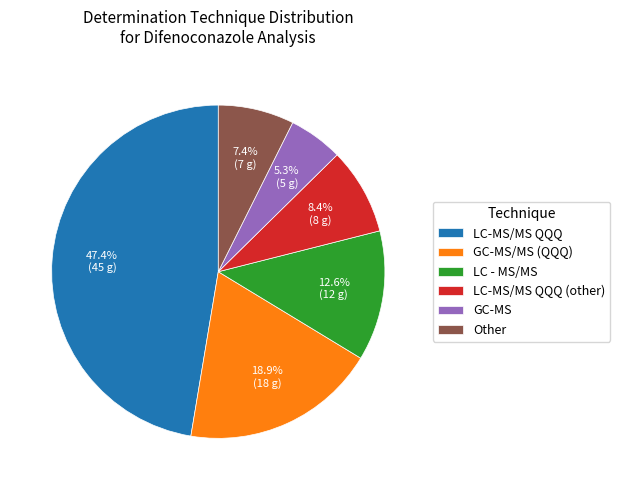

Which category has the smallest portion of the pie?

GC-MS